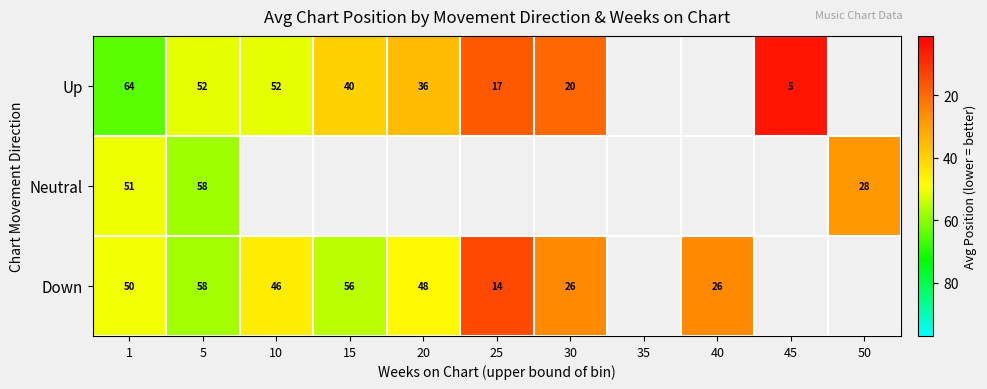

What is the difference between the Up values at 25 and 10?

35.0